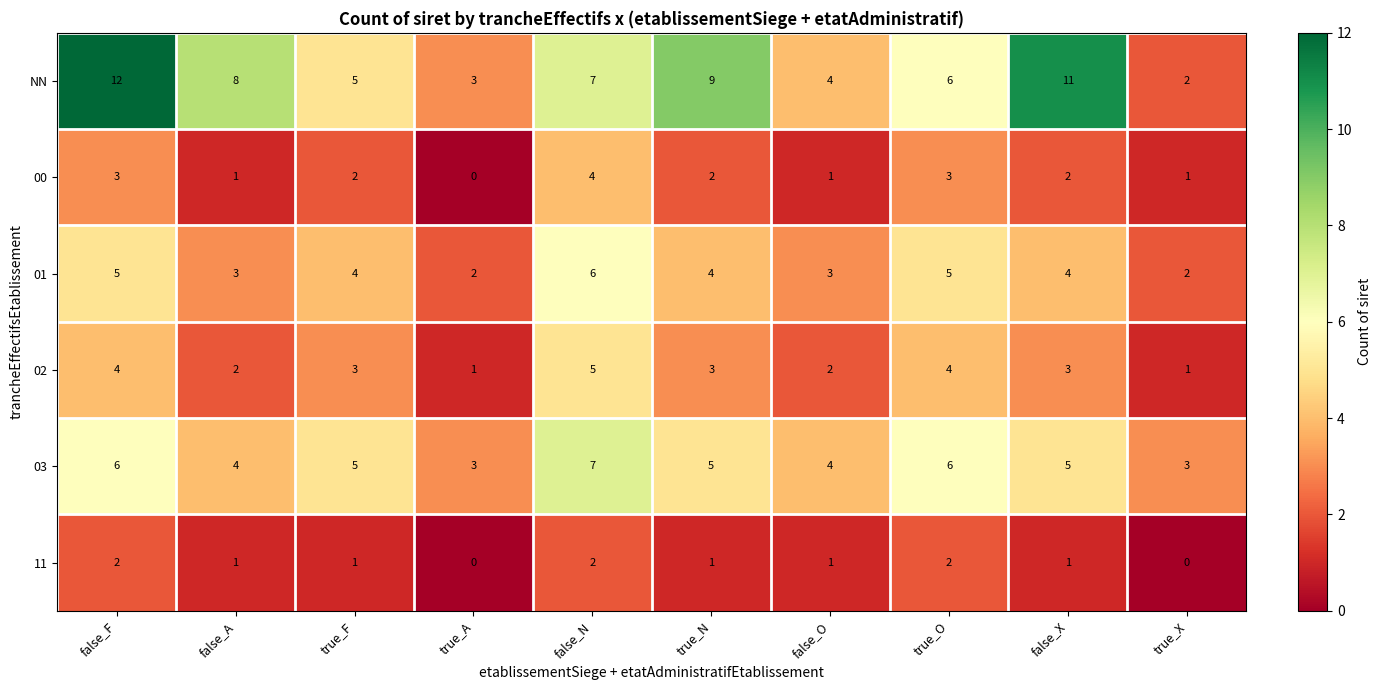

Which series has the widest spread of values?

NN